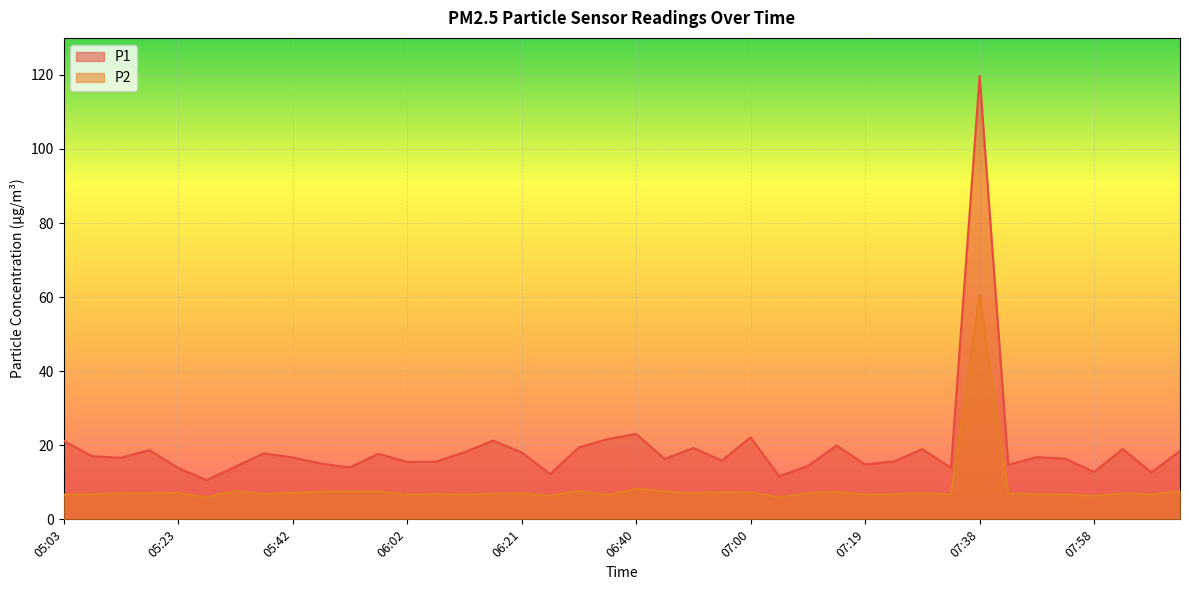

Between 07:09 and 08:07, which is larger?

07:09